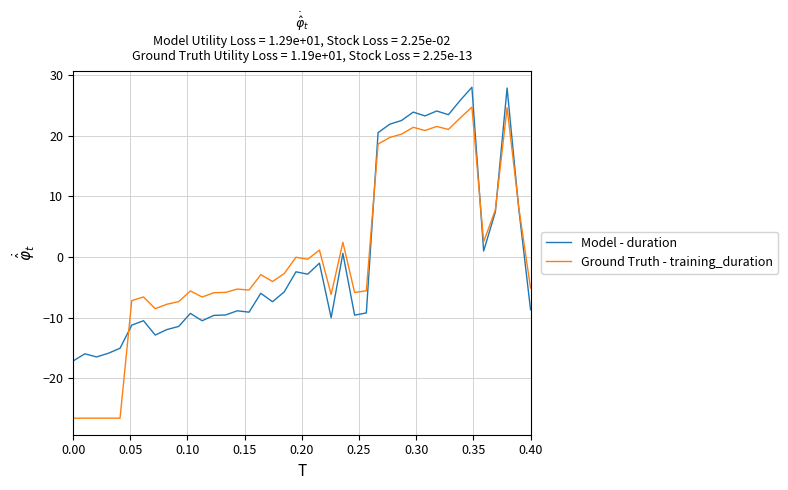

What is the greatest value displayed?

28.0